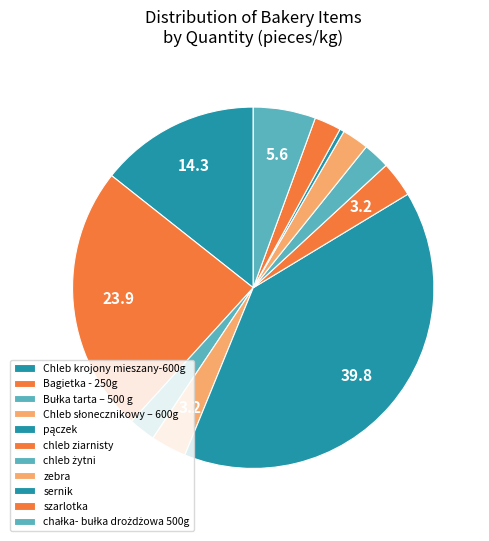

To the nearest percent, what is the combined percentage of szarlotka and Chleb krojony mieszany-600g?

17%